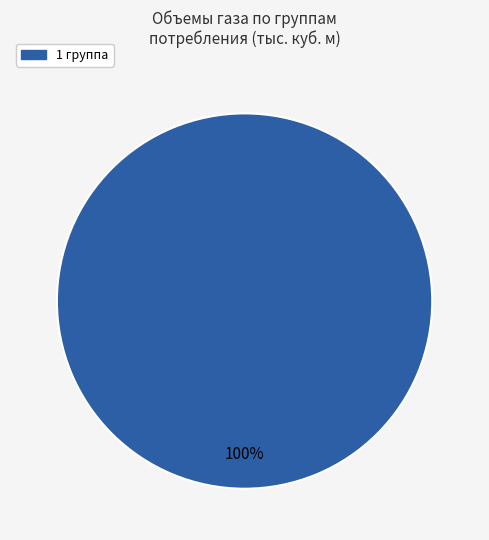

Is there a majority slice in this chart?

Yes